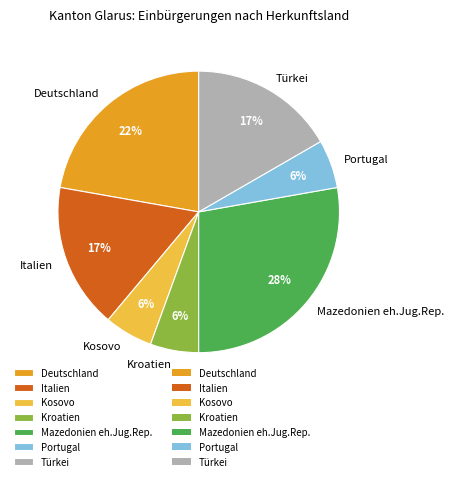

True or false: Kosovo accounts for 6% of the total.

True